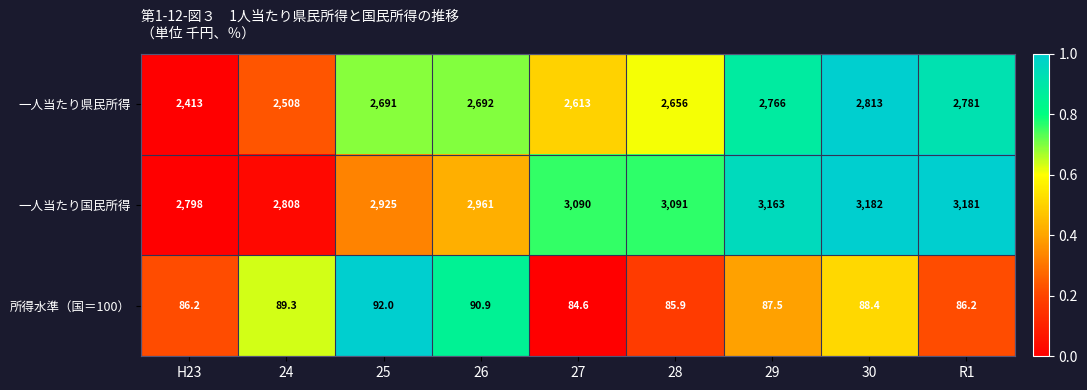

What is the difference between the maximum and minimum values in the 一人当たり国民所得 series?

384.0